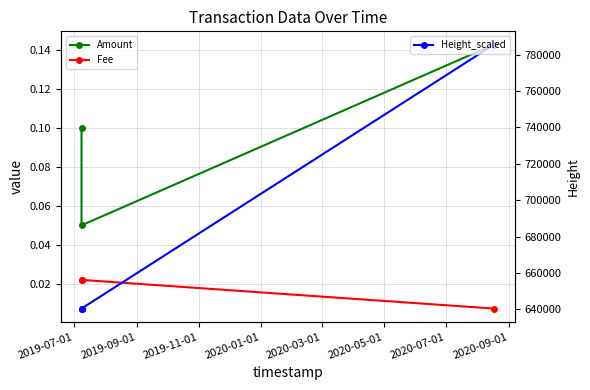

At how many categories does at least one series exceed 519194?

3